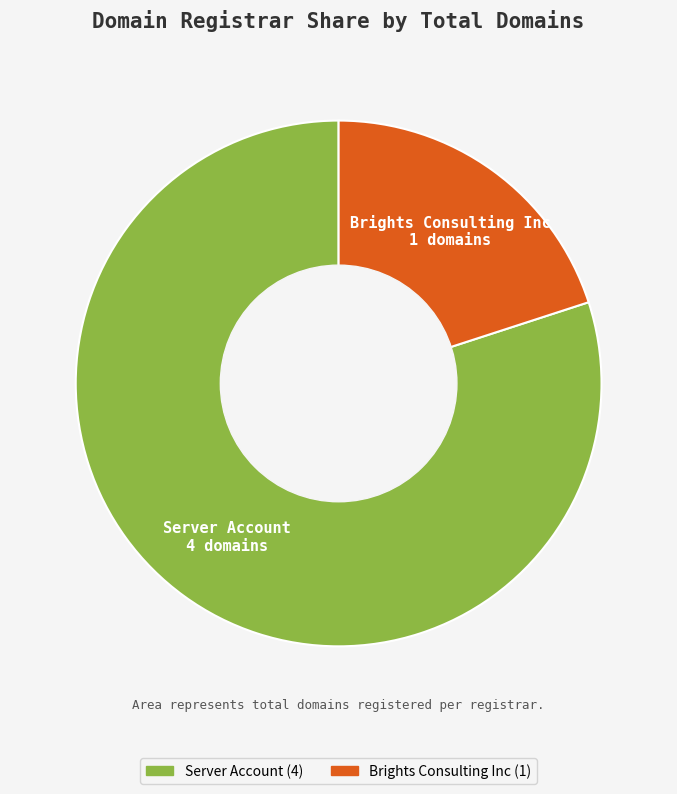

What is the largest slice in the pie chart?

Server Account